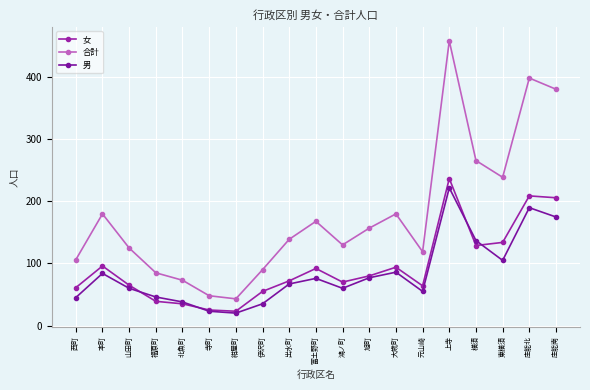

What is the label of the 6th point from the right?

元山崎